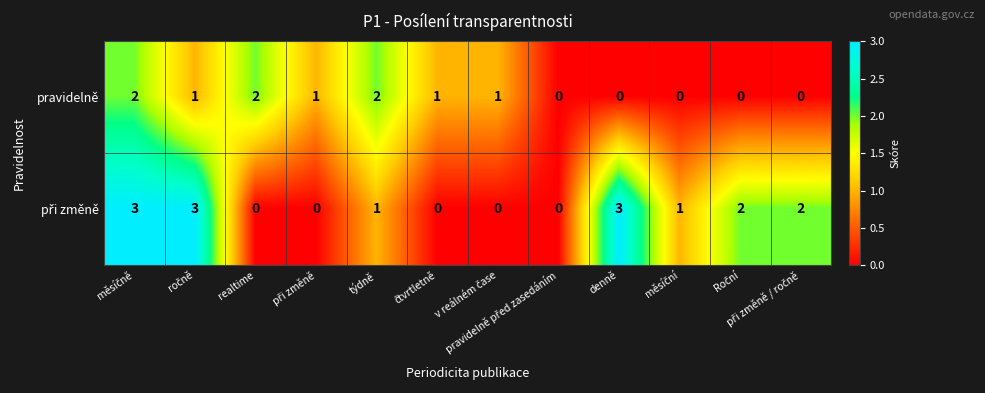

What is the greatest value displayed?

3